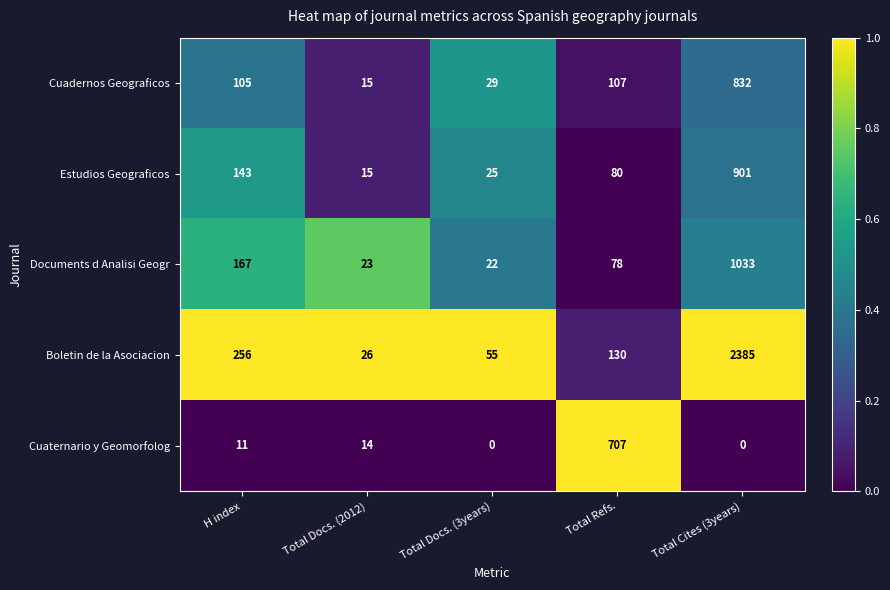

At Total Refs., list the series in order from largest to smallest.

Cuaternario y Geomorfolog, Boletin de la Asociacion, Cuadernos Geograficos, Estudios Geograficos, Documents d Analisi Geogr